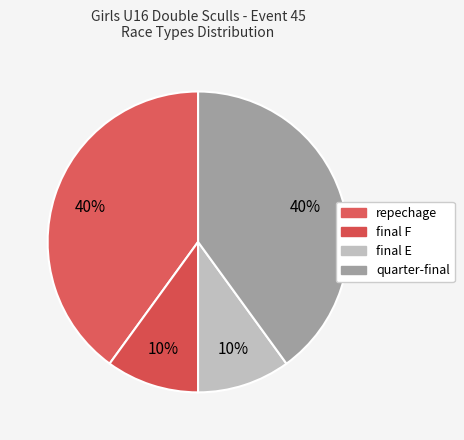

Is there any slice that represents more than half of the pie?

No